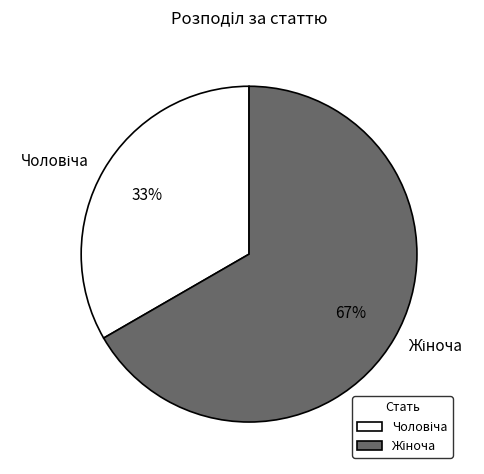

Is there a majority slice in this chart?

Yes